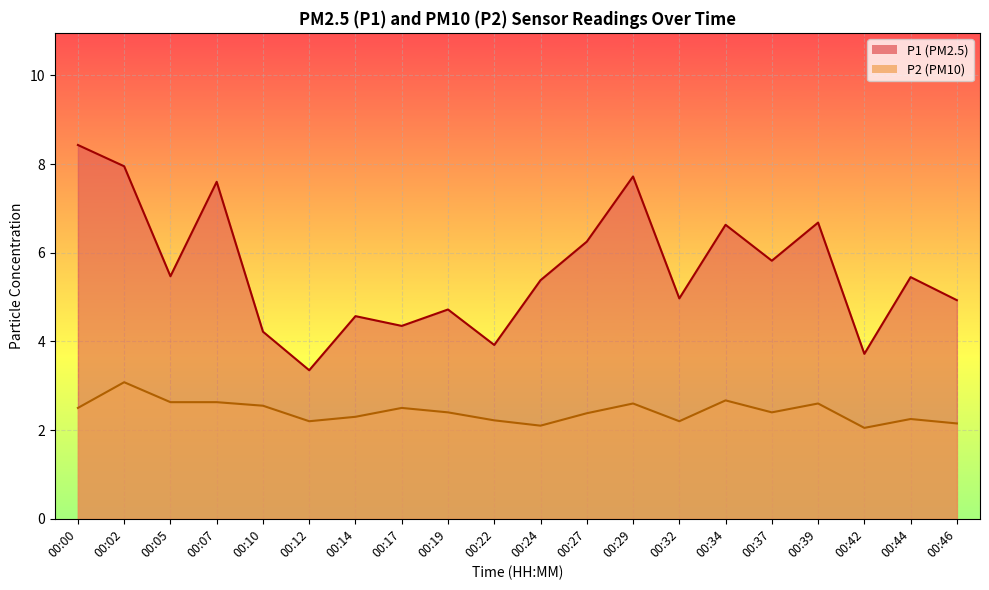

How many series are shown in this chart?

2